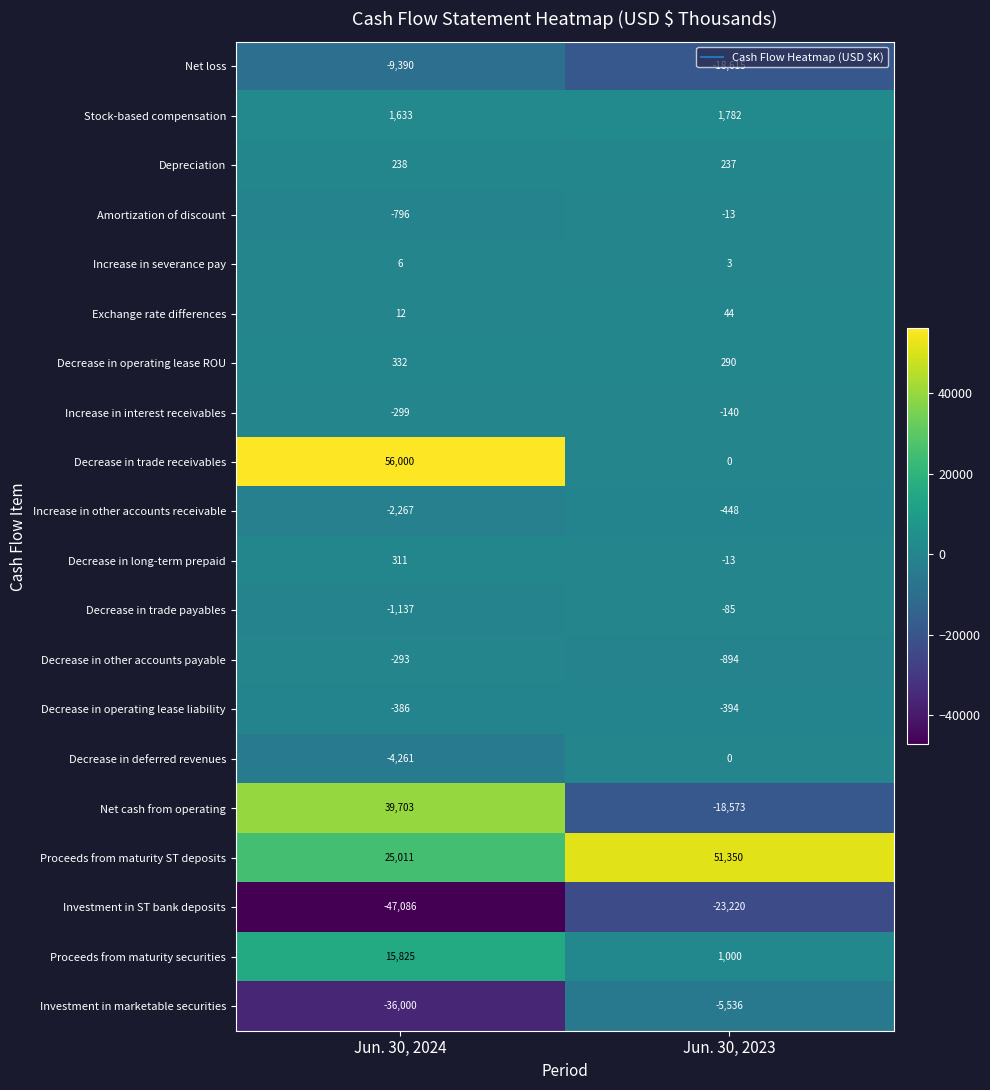

Rank the series by their maximum value, from lowest to highest.

Investment in ST bank deposits, Net loss, Investment in marketable securities, Increase in other accounts receivable, Decrease in operating lease liability, Decrease in other accounts payable, Increase in interest receivables, Decrease in trade payables, Amortization of discount, Decrease in deferred revenues, Increase in severance pay, Exchange rate differences, Depreciation, Decrease in long-term prepaid, Decrease in operating lease ROU, Stock-based compensation, Proceeds from maturity securities, Net cash from operating, Proceeds from maturity ST deposits, Decrease in trade receivables